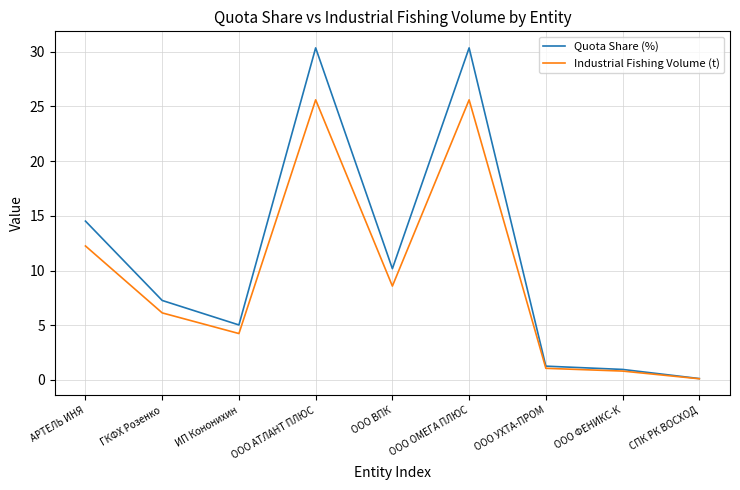

What position from the right is ООО УХТА-ПРОМ?

3